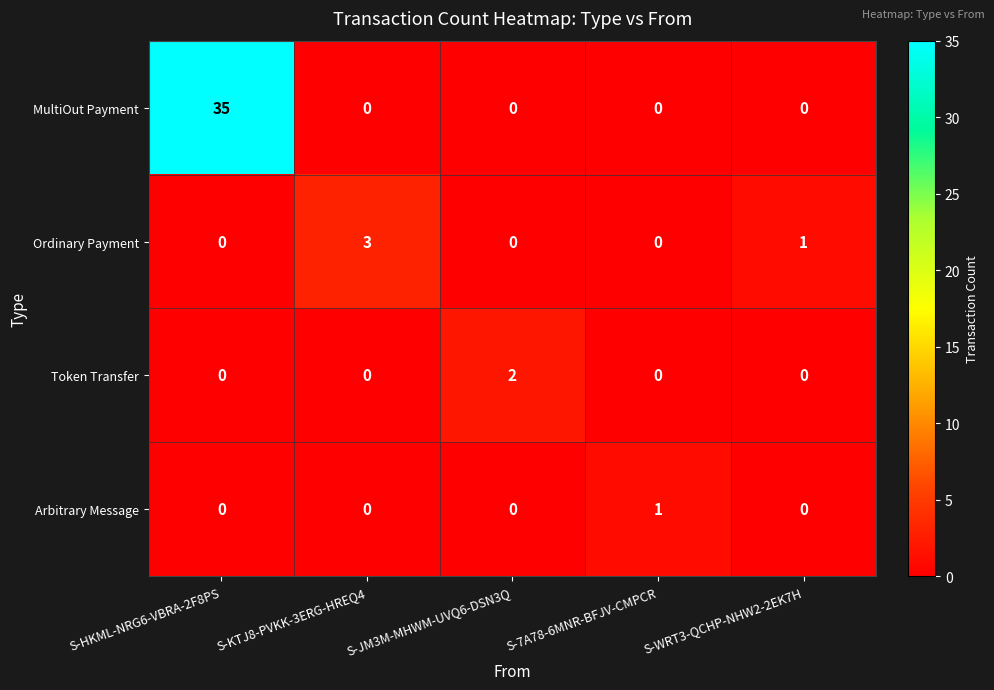

What is the difference between the highest and lowest values at S-7A78-6MNR-BFJV-CMPCR?

1